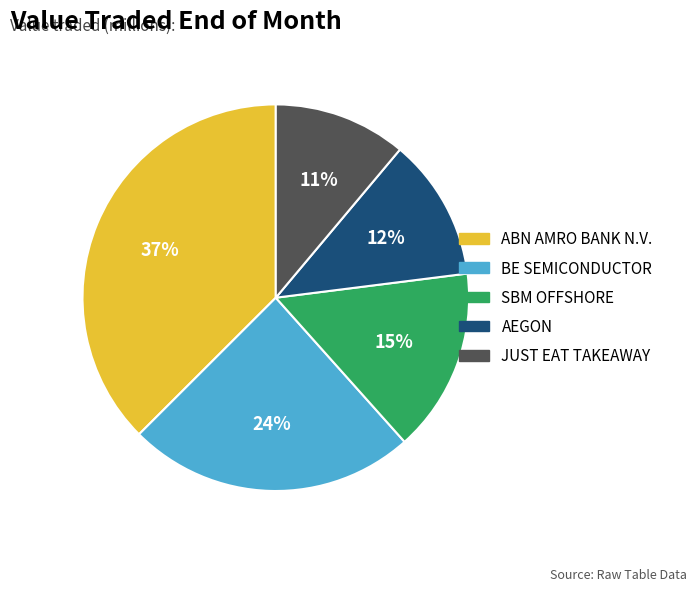

To the nearest percent, what is the difference between the AEGON and BE SEMICONDUCTOR slice percentages?

12%